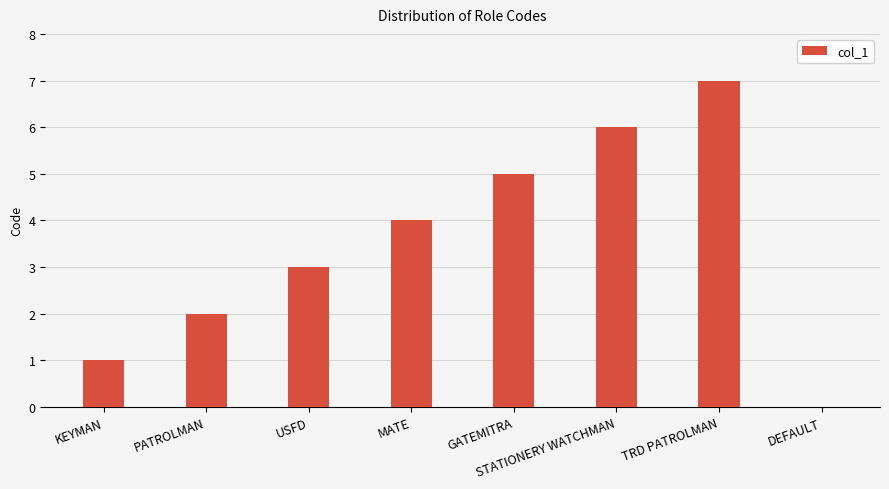

Which category has the highest value across all series?

TRD PATROLMAN